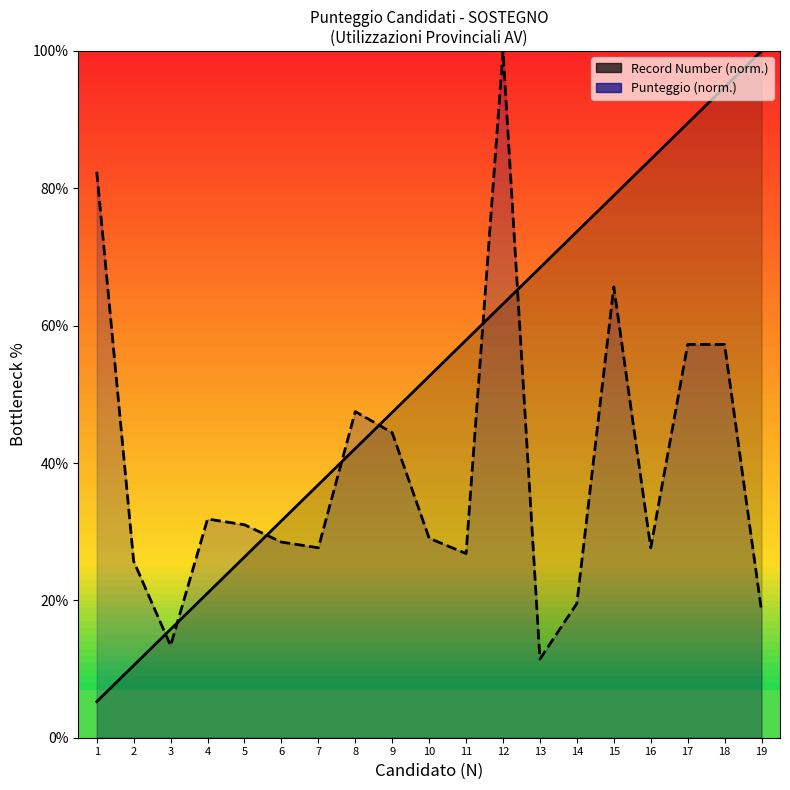

Does the chart display data point markers on the line(s)?

No